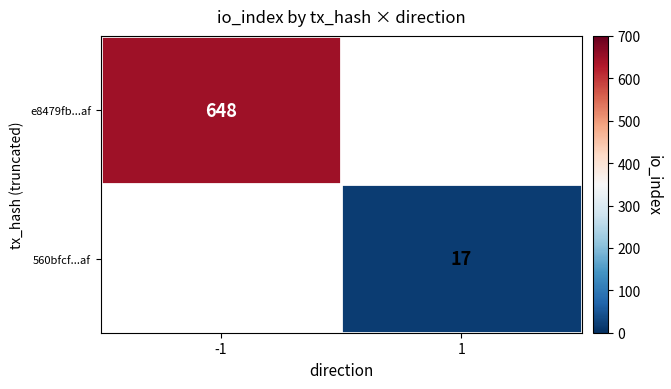

The value of e8479fb...af at -1 is 229. True or false?

False